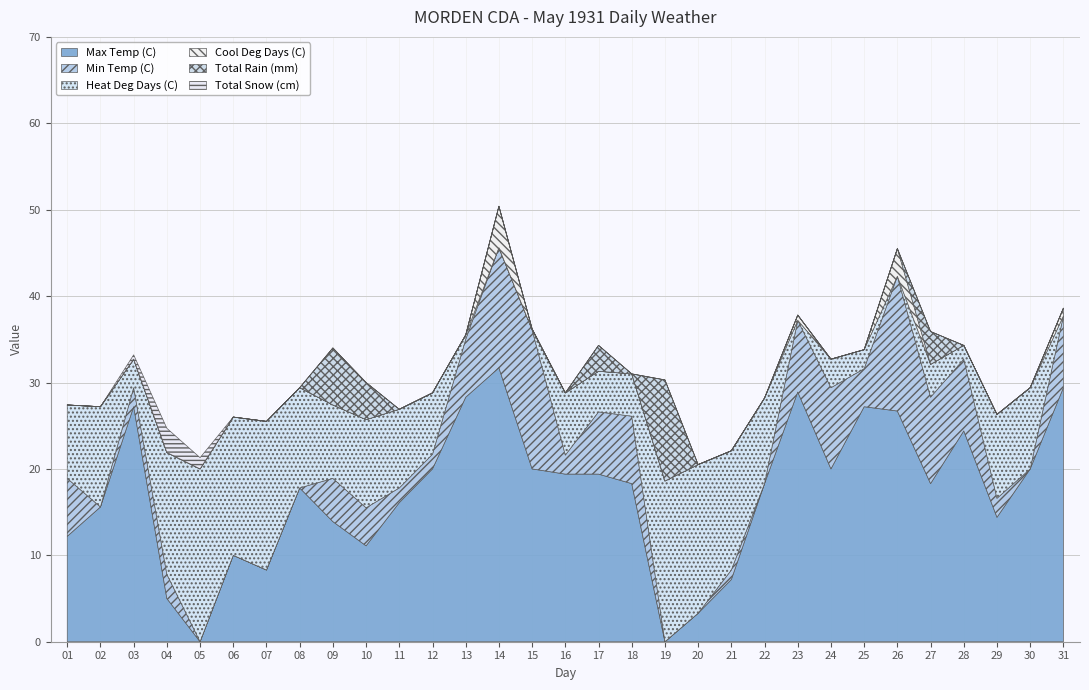

How many categories are shown in the chart?

31